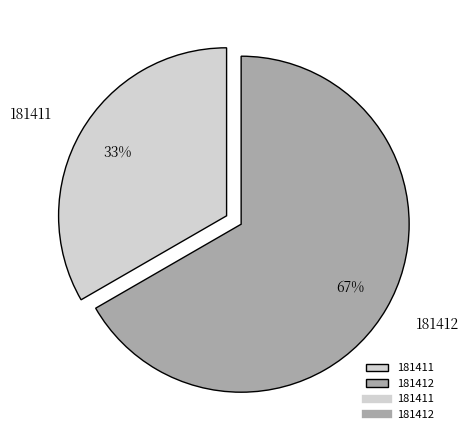

Does 181411 represent more than half of the total?

No